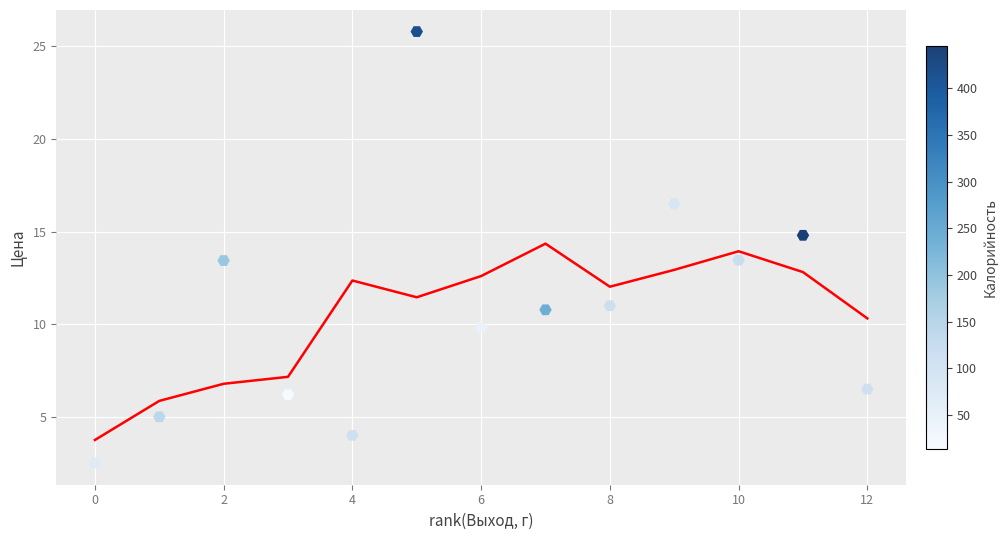

What is the range of Y values (max minus min)?

23.3